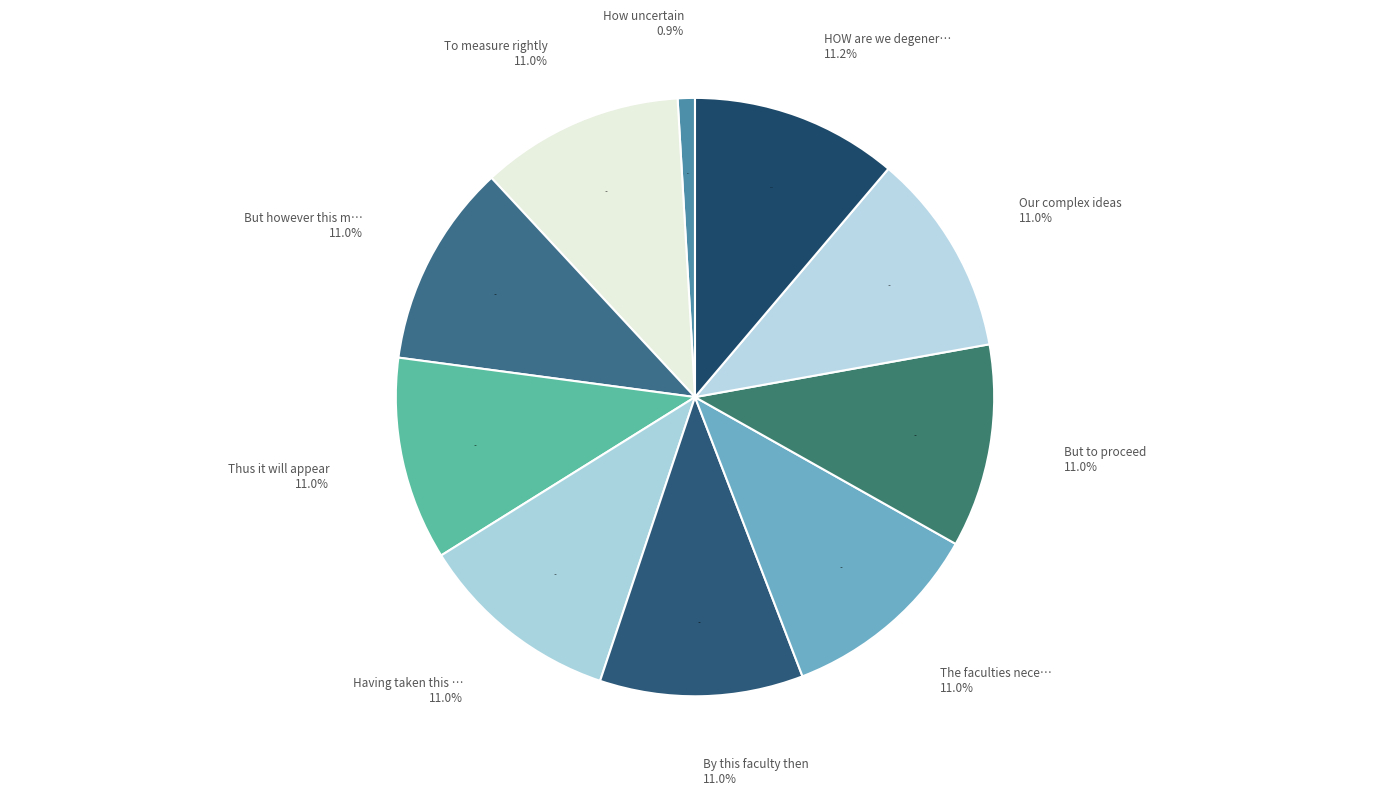

To the nearest percent, what portion does But to proceed represent?

11%